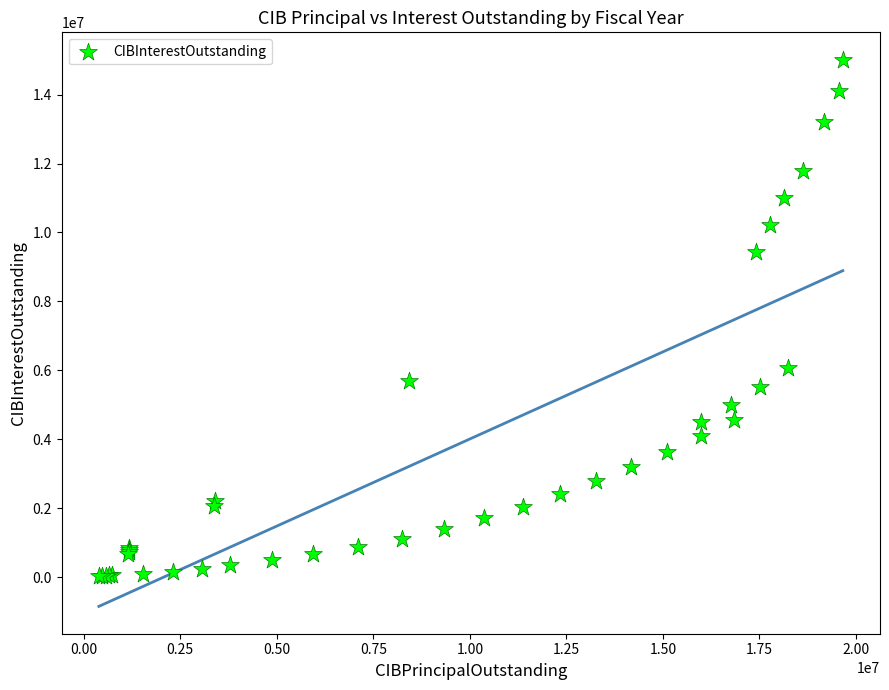

What Y value in the scatter plot is closest to 7517945?

6054625.7